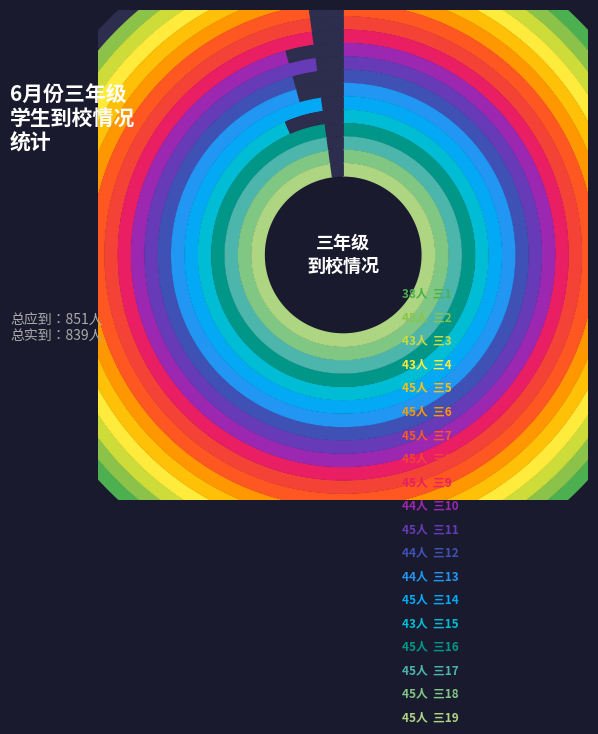

Combined, do 三19 and 三4 account for over 50%?

No